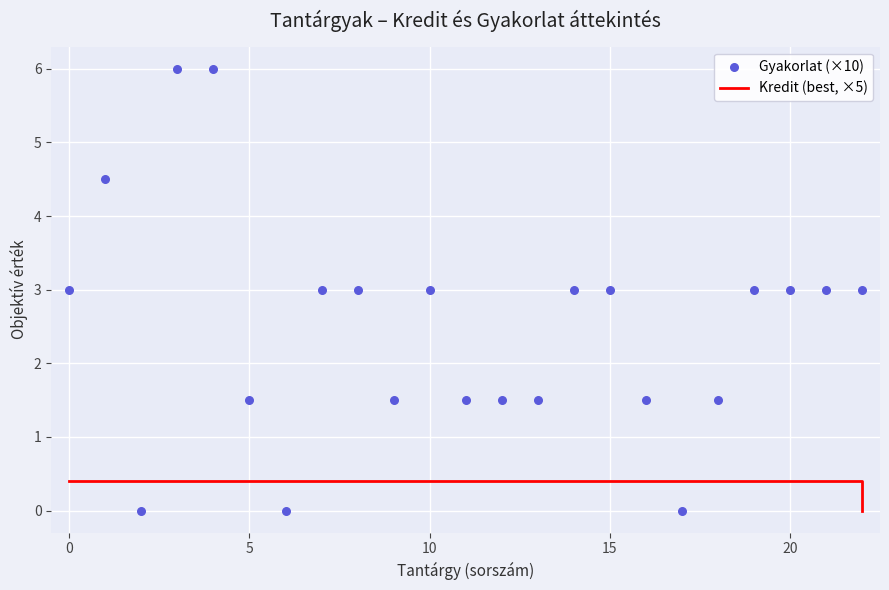

Which series contains the highest Y value?

Gyakorlat (×10)